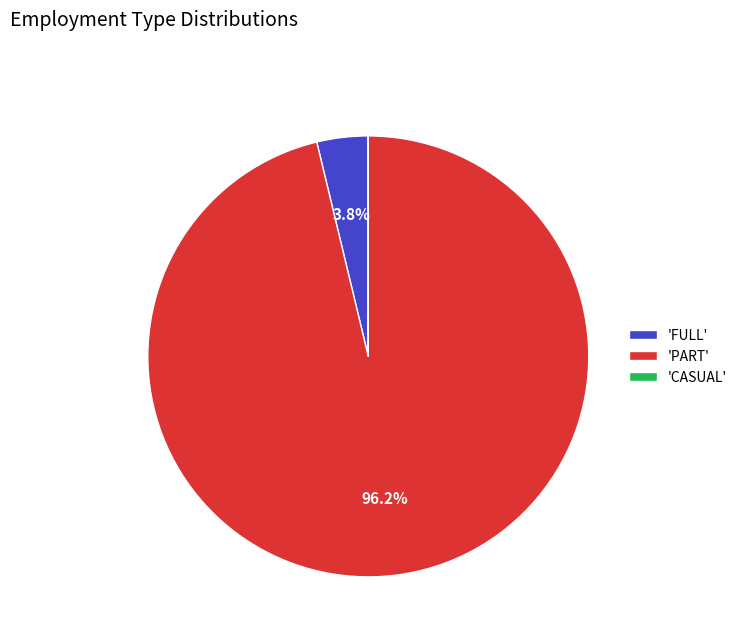

What portion of the pie excludes 'PART'?

3.8%